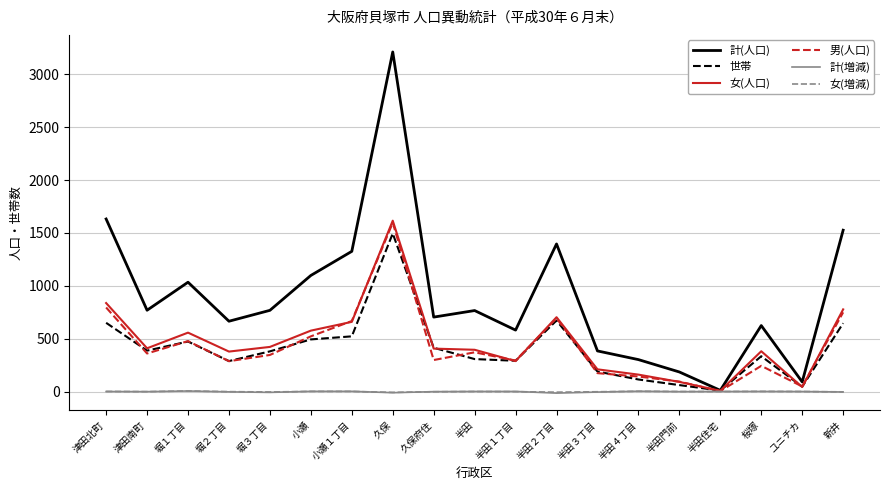

What is the maximum value for 男(人口)?

1596